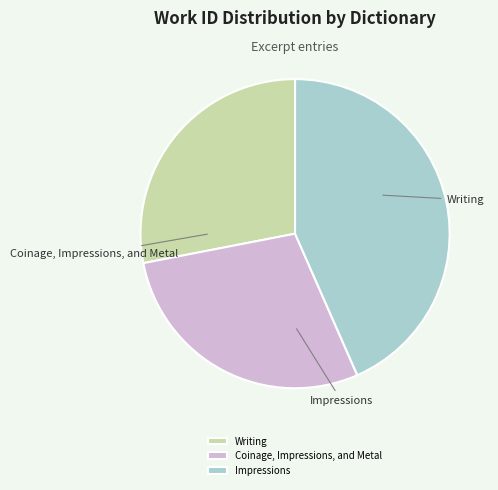

How many segments does this pie chart have?

3